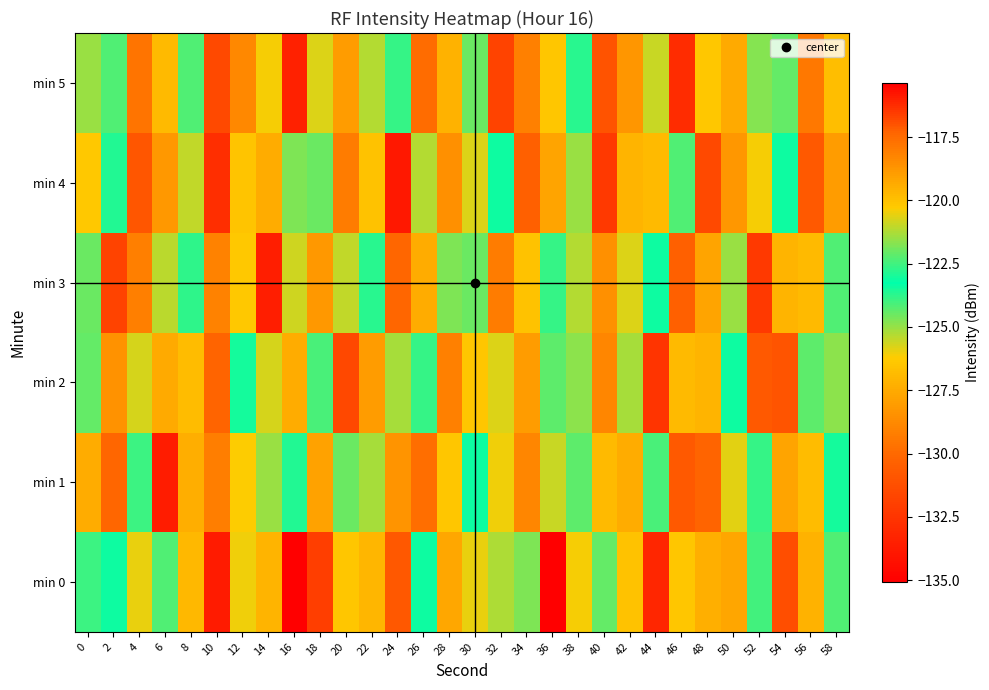

What is the total value across all series at 58?

-746.3